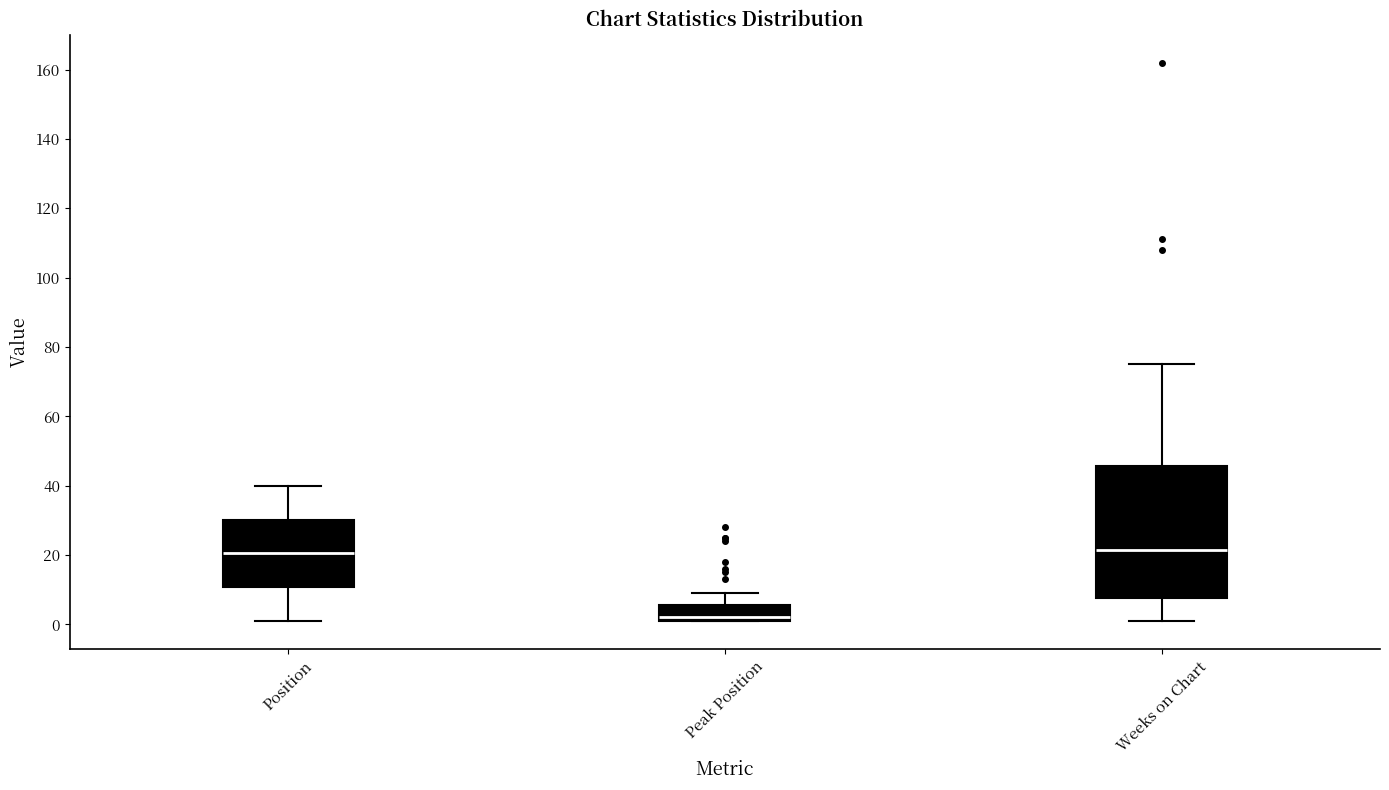

Which box is the tallest, from its lower edge to its upper edge?

Weeks on Chart